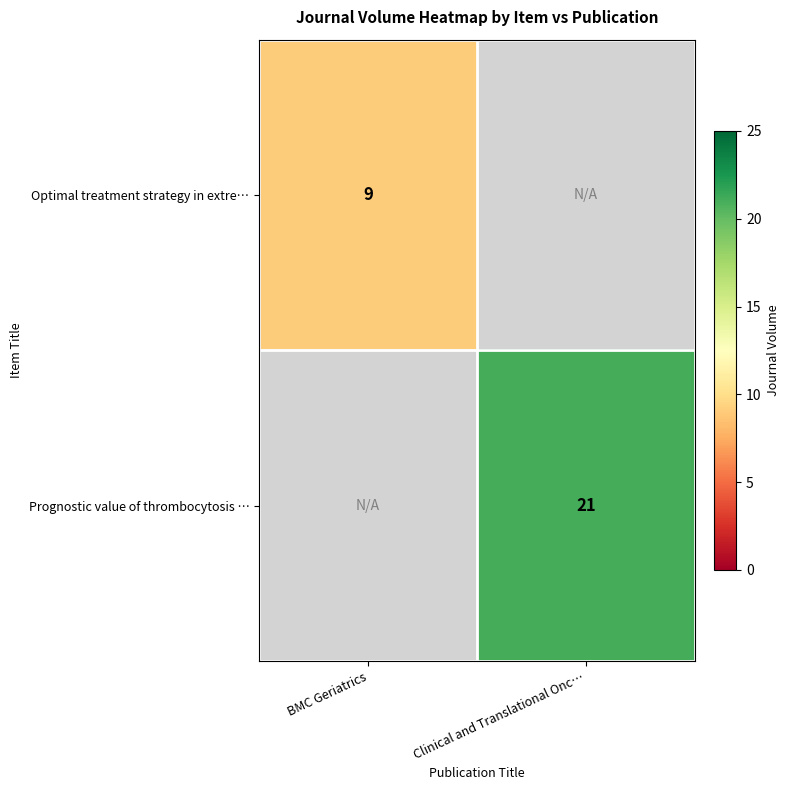

The Optimal treatment strategy in extre… series shows 5 at BMC Geriatrics. True or false?

False